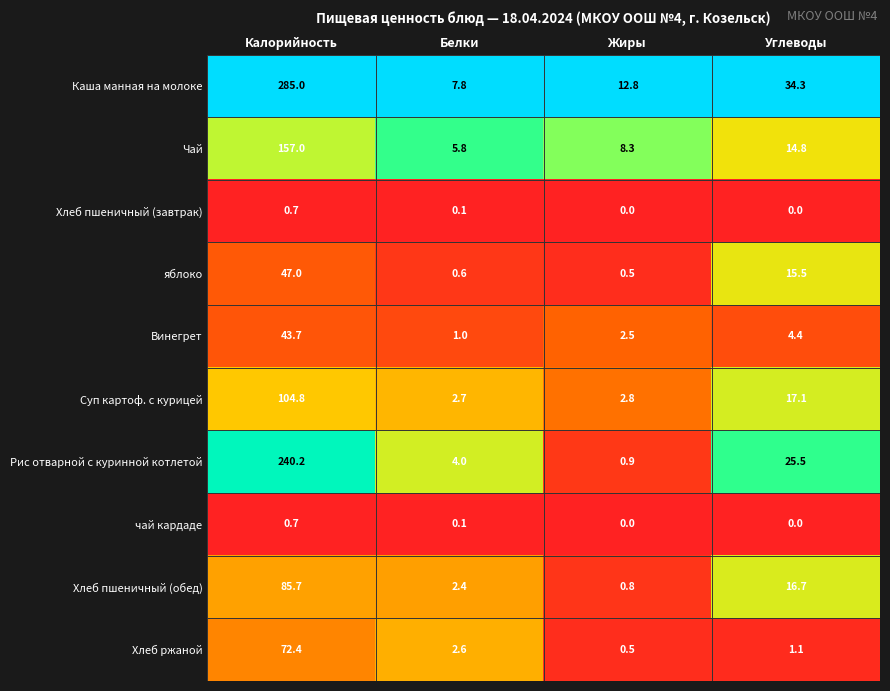

Is the value of Винегрет at Углеводы greater than the value of Рис отварной с куринной котлетой at Белки?

Yes